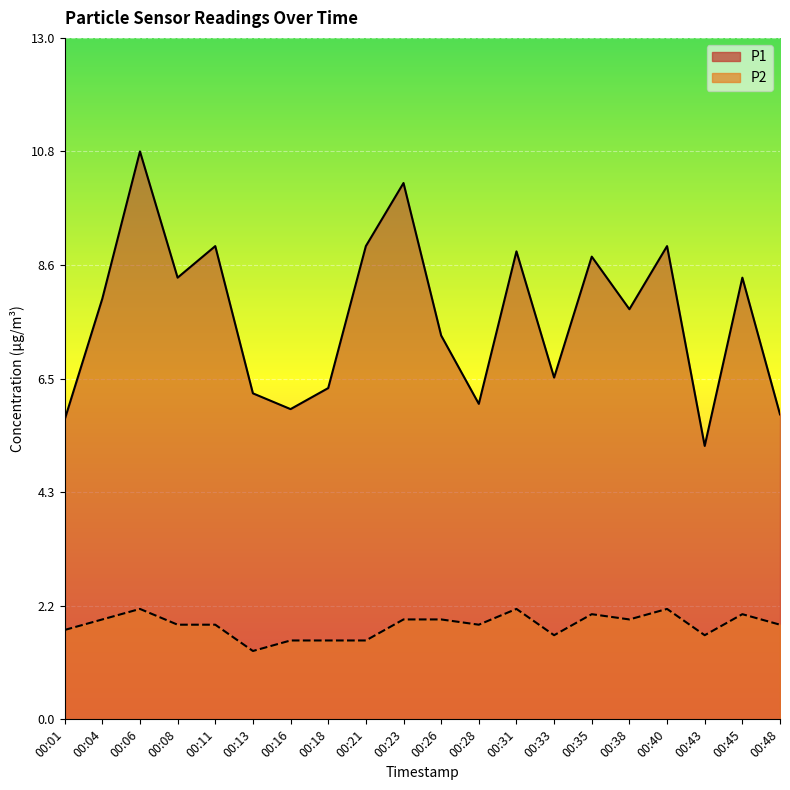

True or false: P1 has more than 2 points higher than both neighbors.

True